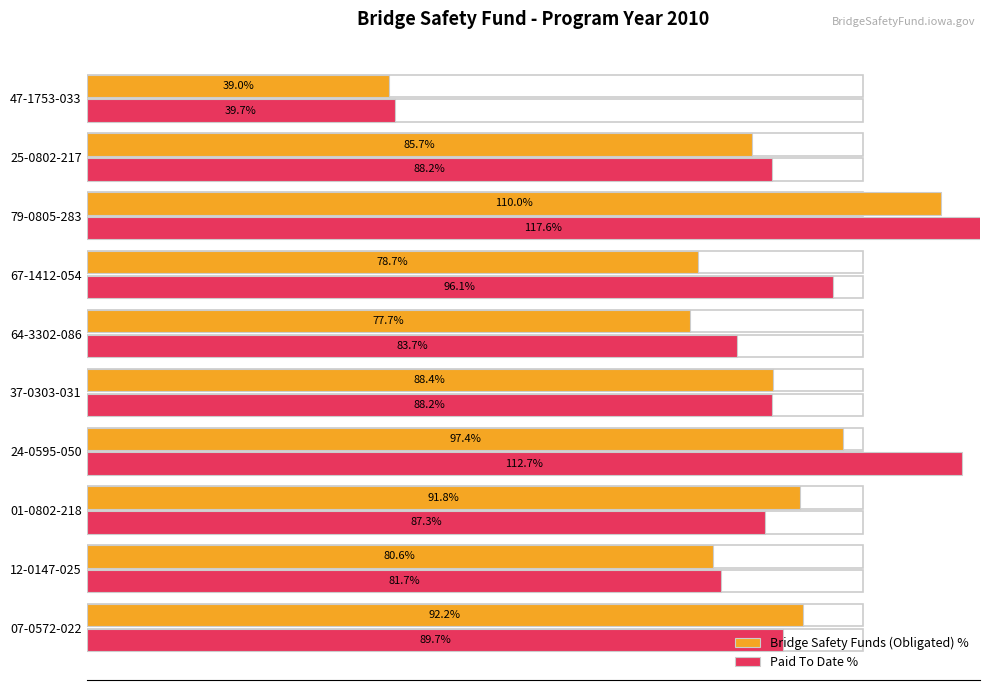

Are the bars horizontal?

Yes